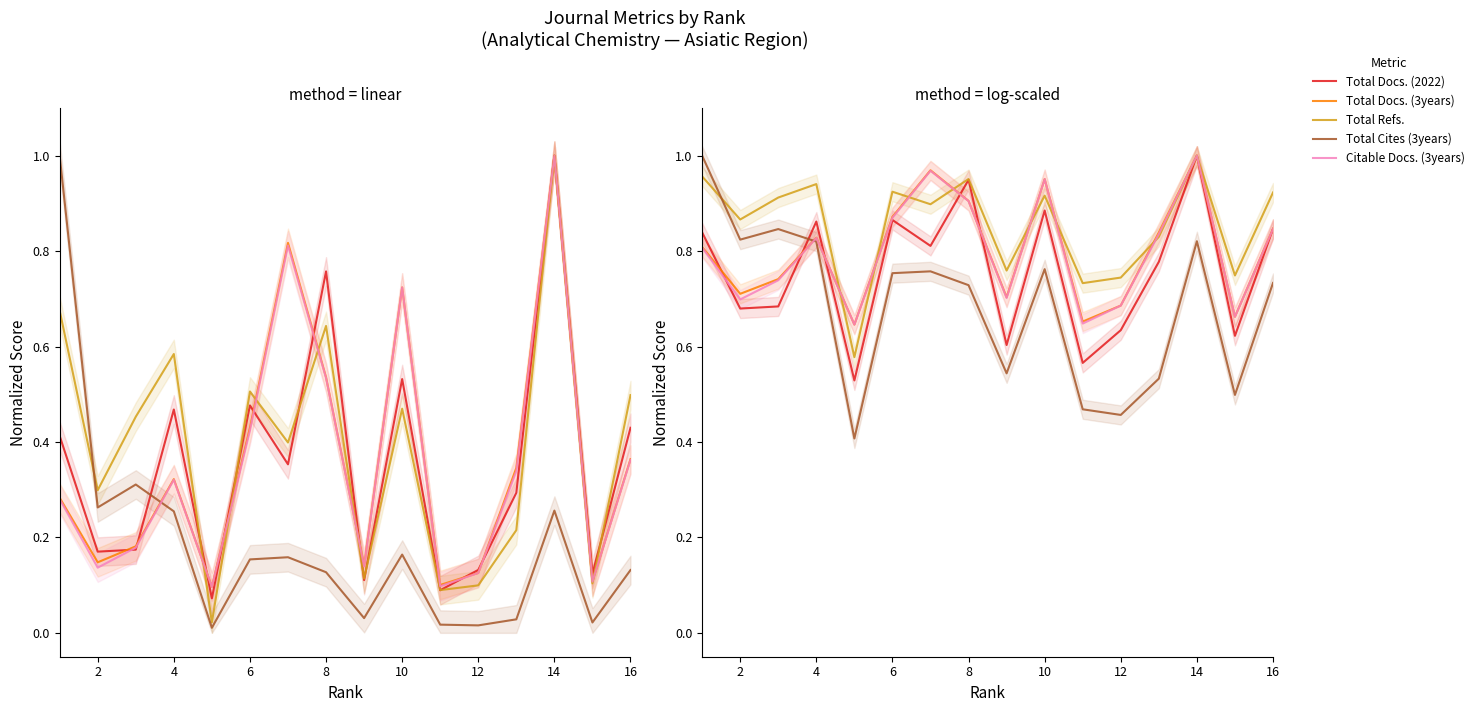

Is the value of Total Refs. at 12 greater than the value of Total Cites (3years) at 14?

Yes